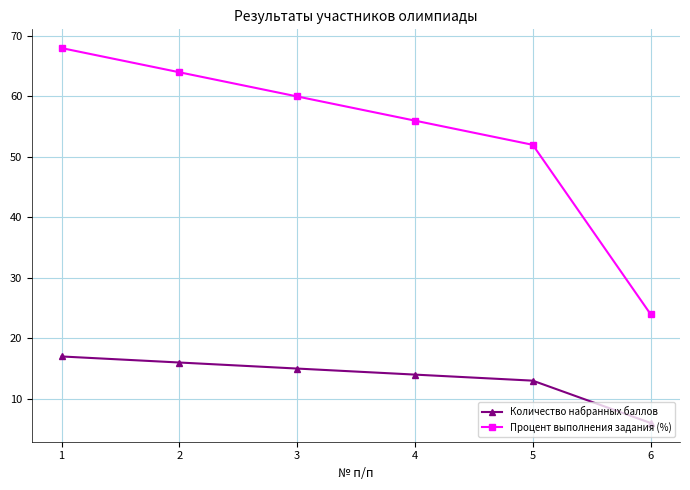

Between 1 and 2, which series saw the biggest shift?

Процент выполнения задания (%)